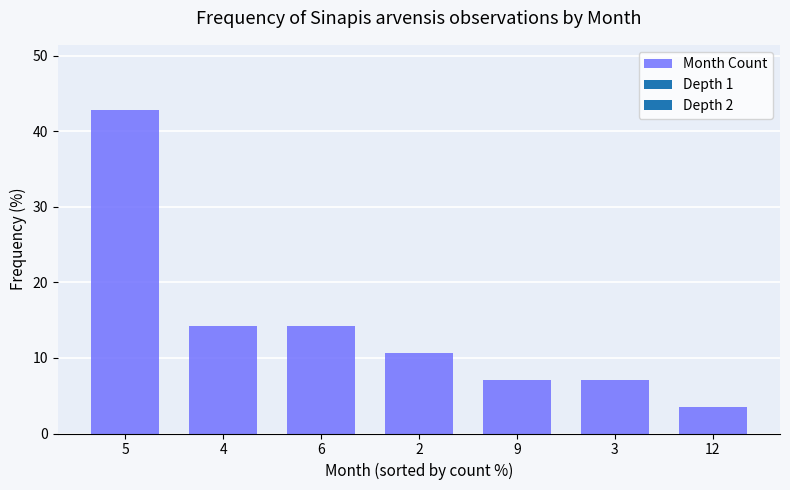

Reading right to left, extract all data points from this chart.

12=3.6	3=7.1	9=7.1	2=10.7	6=14.3	4=14.3	5=42.9